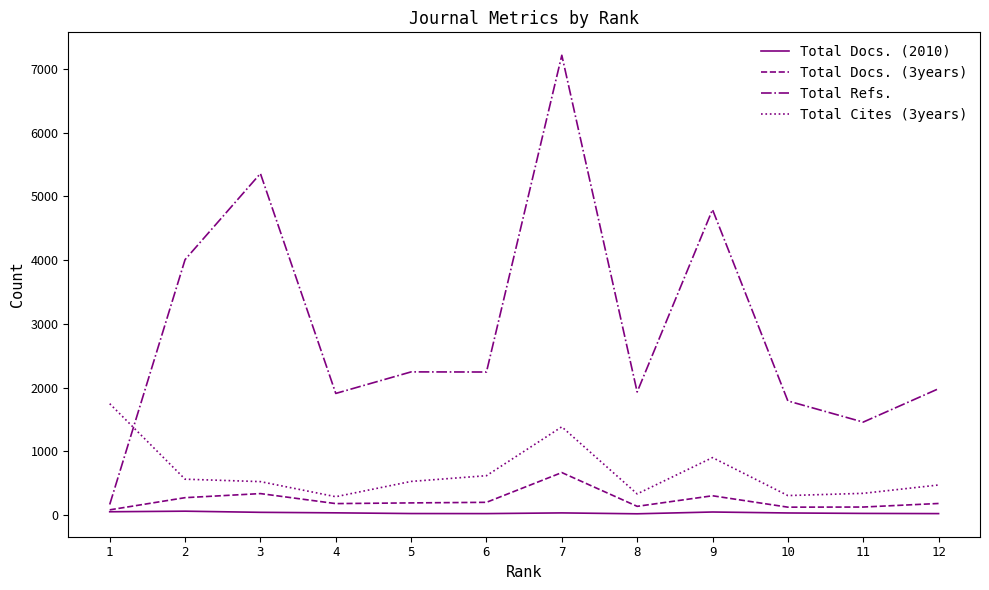

What is the difference between the second highest and second lowest values in the Total Cites (3years) series?

1079